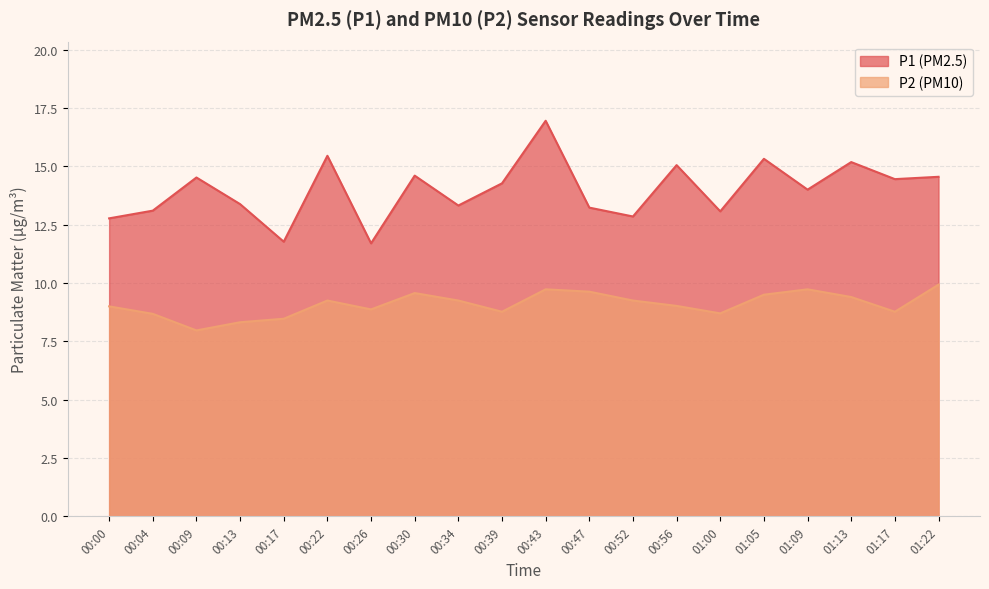

At which label is P2 closest to 8?

00:09